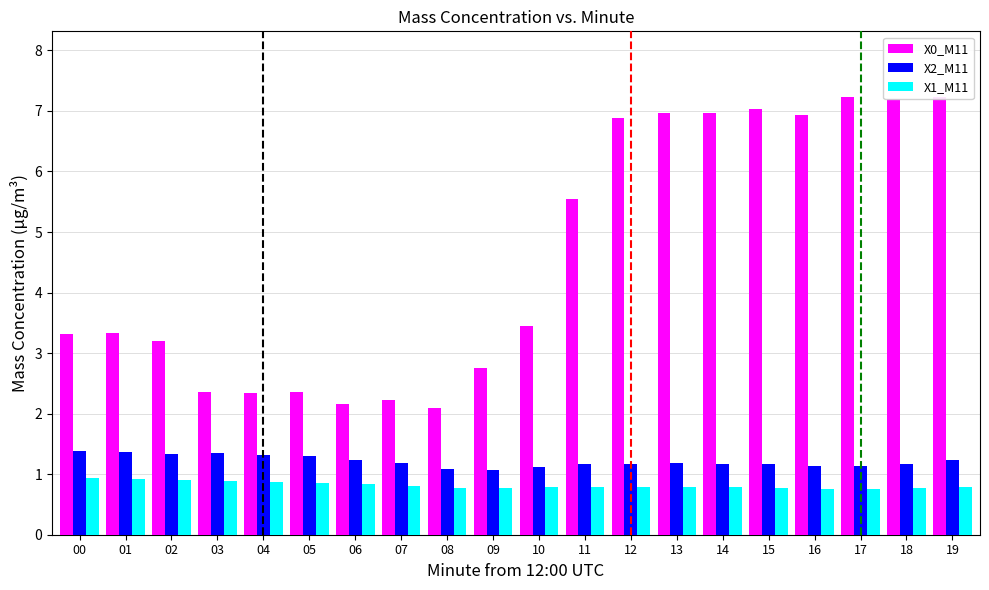

Are the bars grouped side by side (vs. stacked)?

Yes